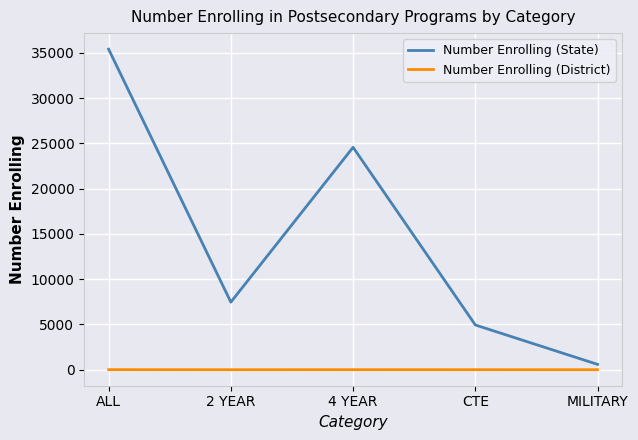

True or false: Number Enrolling (State) has a value of 33875 at 4 YEAR.

False